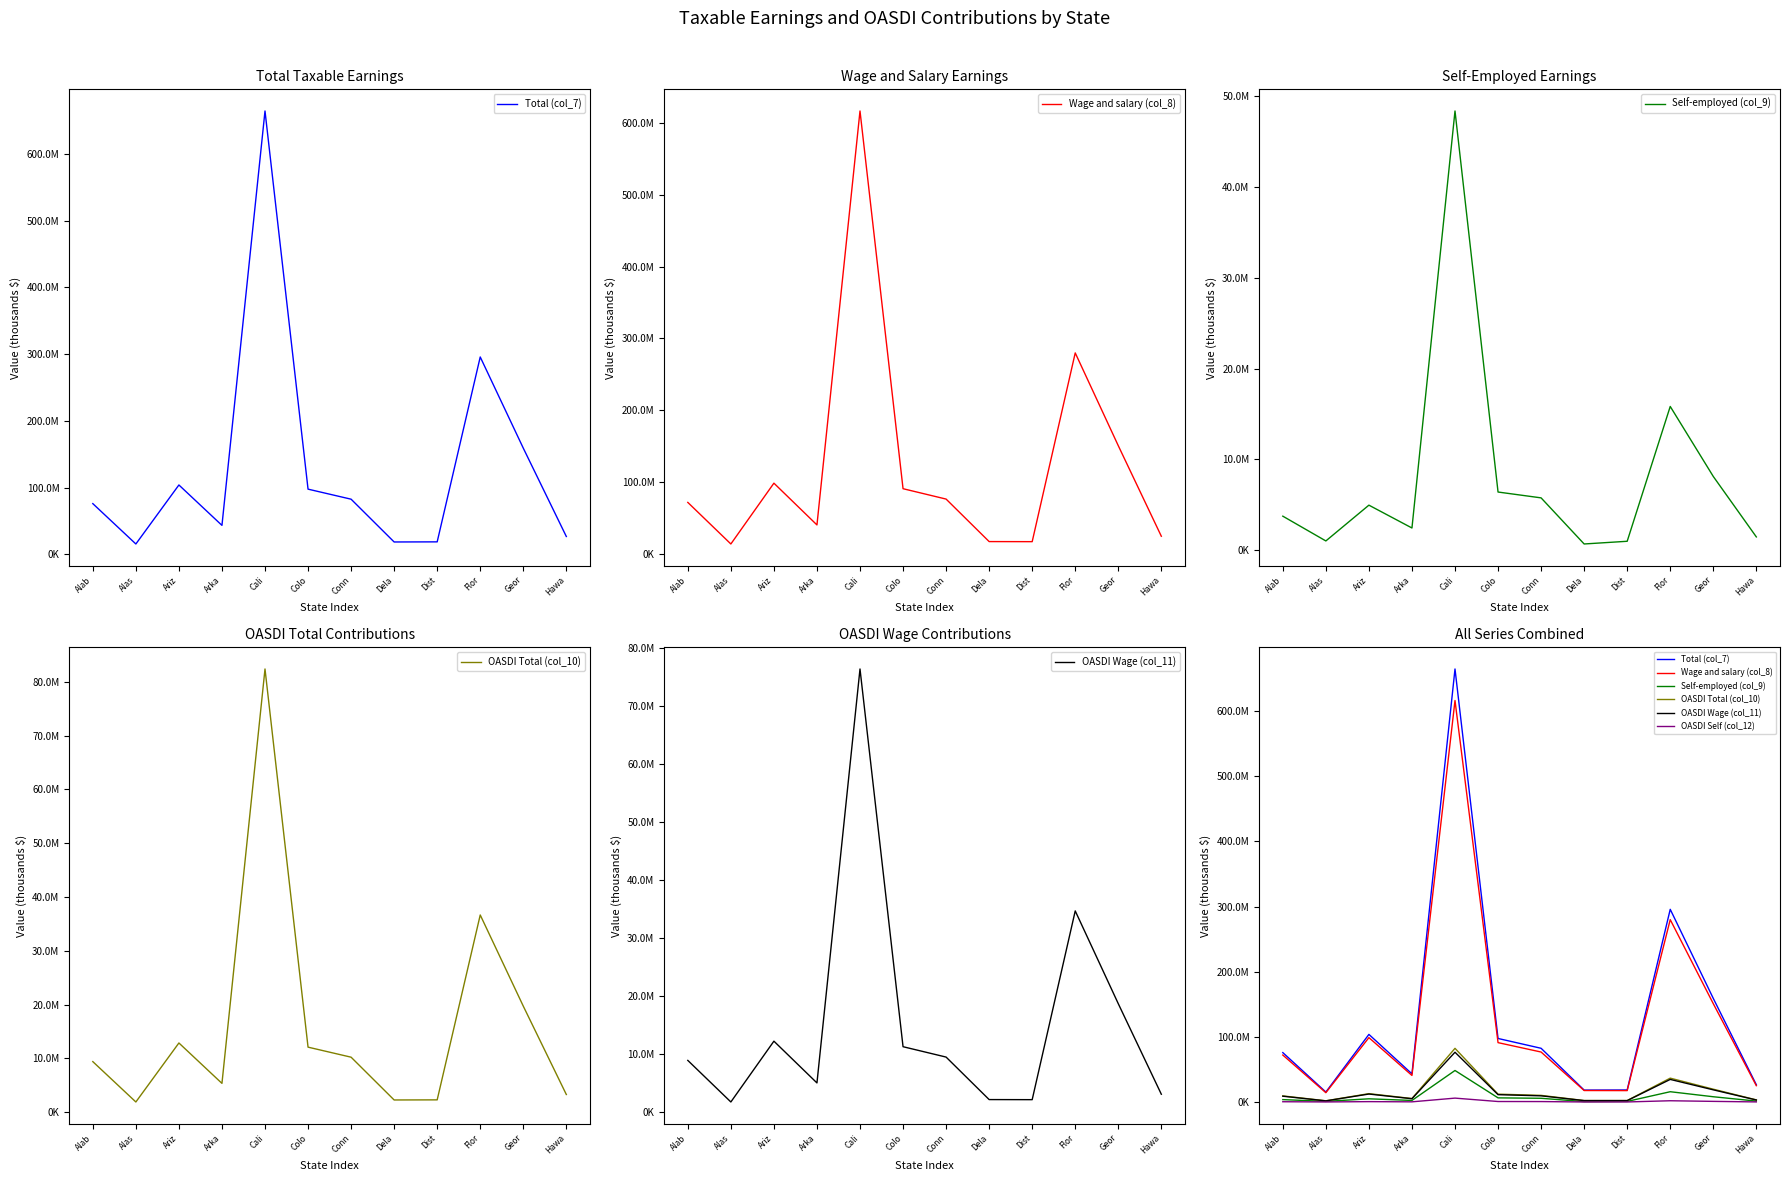

What is the maximum value for Wage and salary (col_8)?

616178428